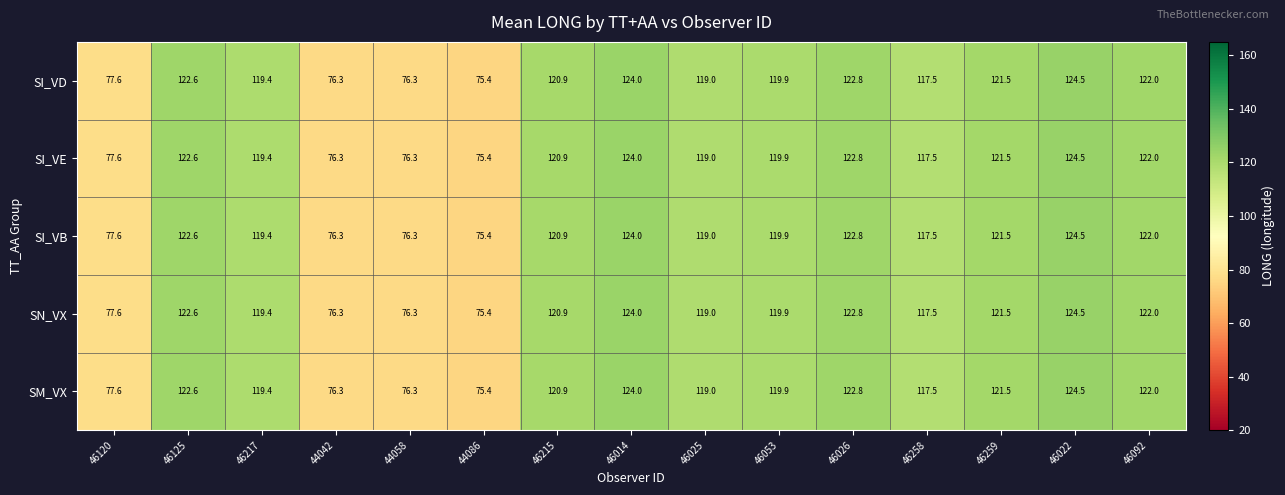

Is the value of SM_VX at 46125 greater than the value of SN_VX at 46092?

Yes